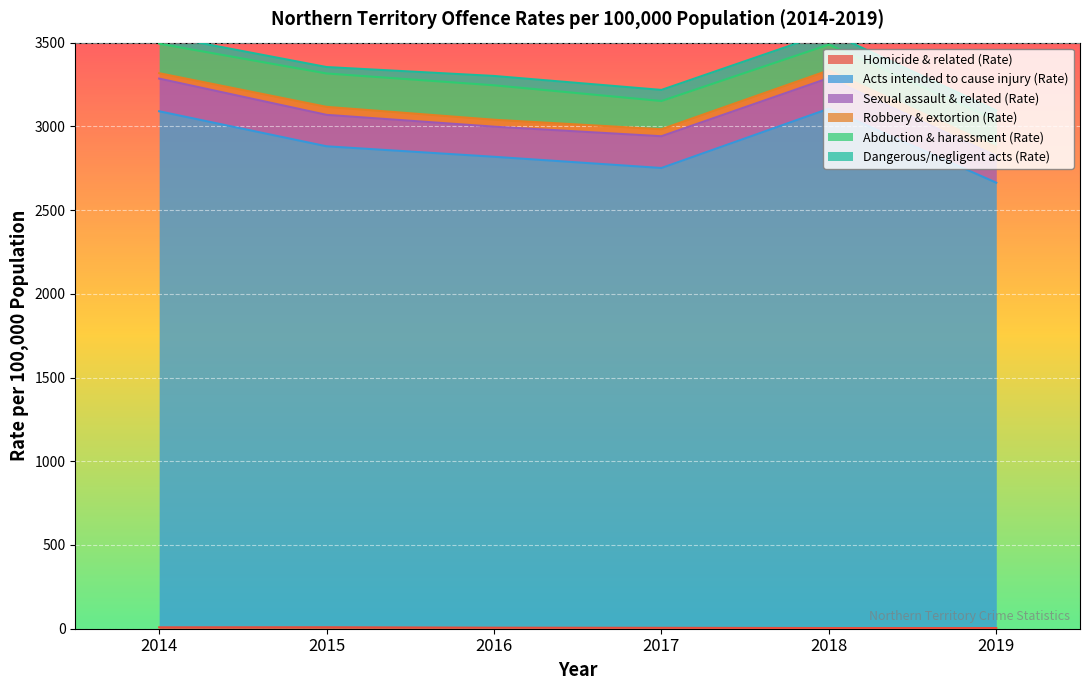

What is the value of the Homicide & related (Rate) point at the 6th from the left?

4.1